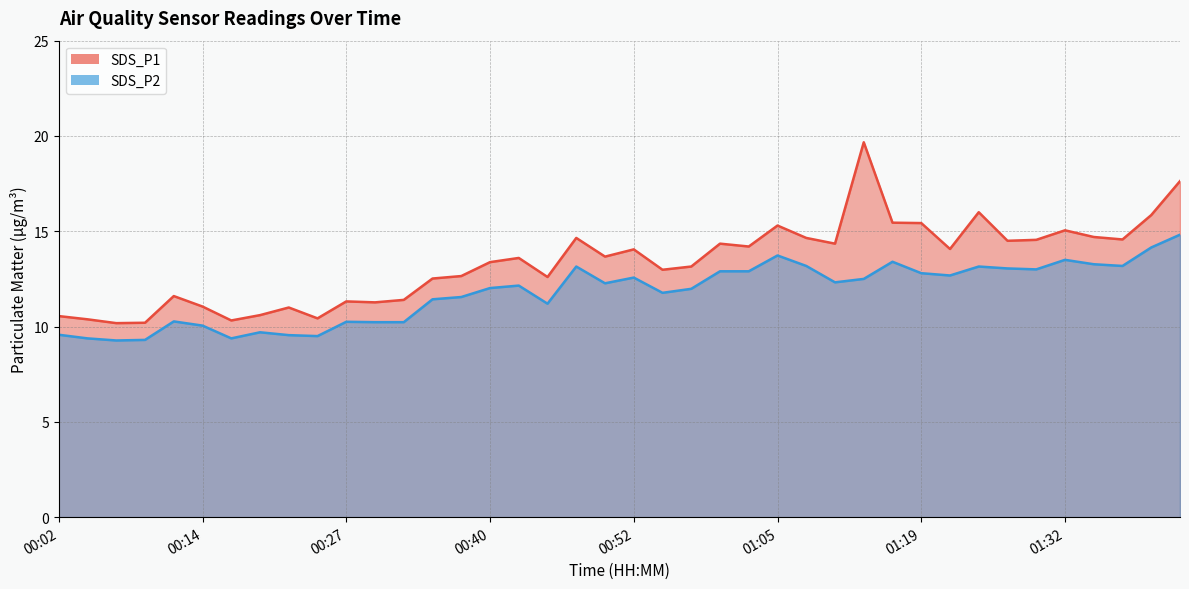

The SDS_P1 series shows 14.6 at 01:37. True or false?

True